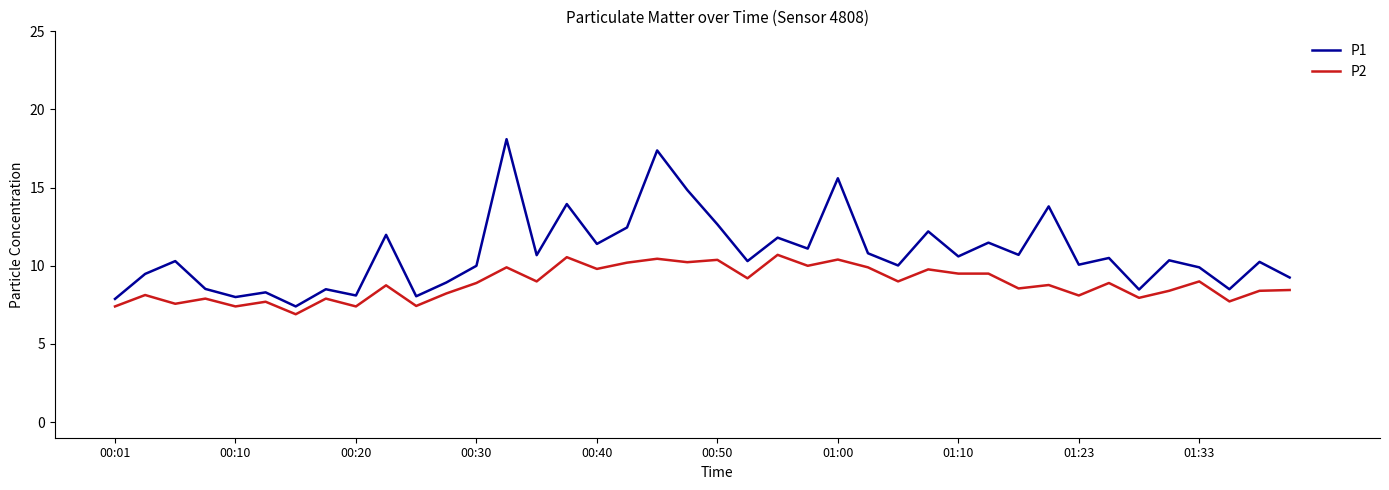

True or false: P1 and P2 intersect in this chart.

False